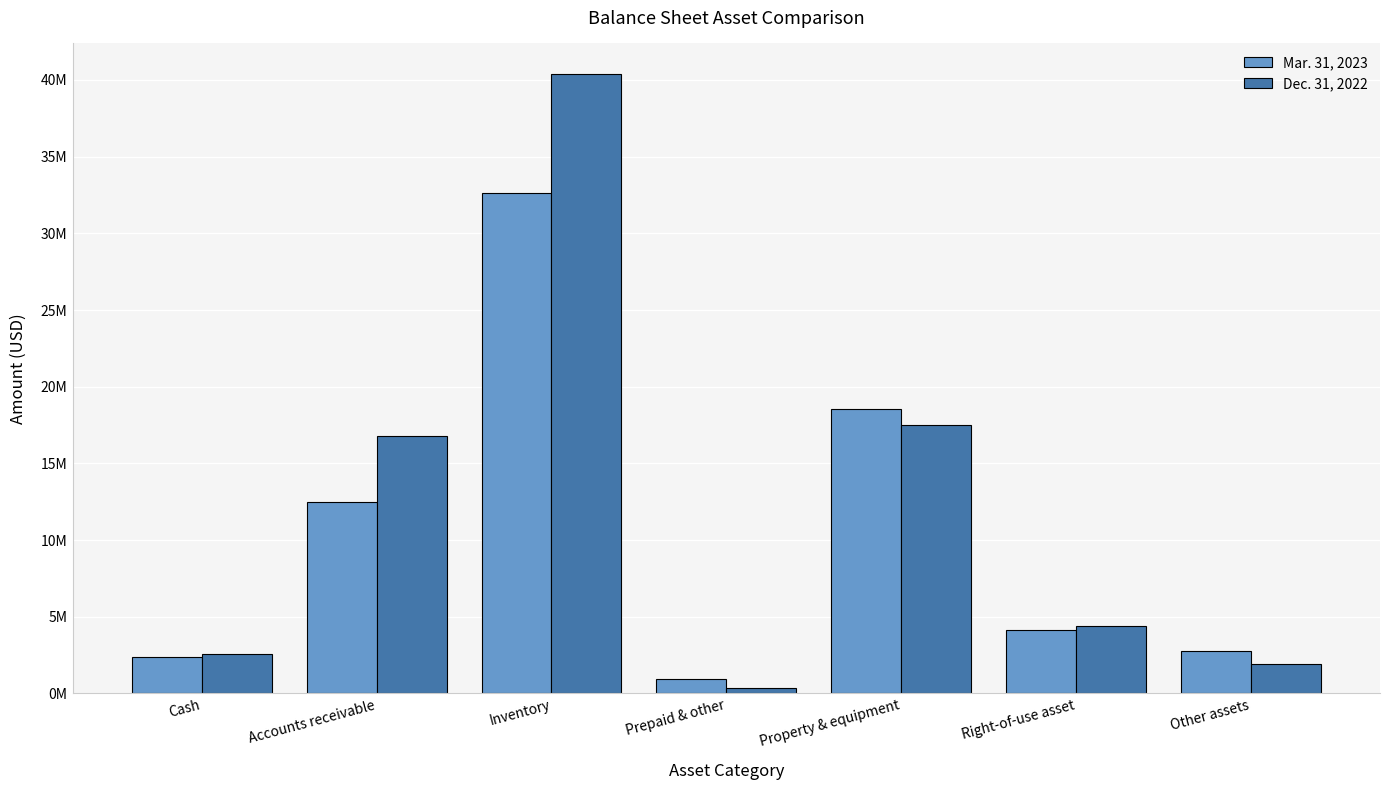

What position from the right is Property & equipment?

3